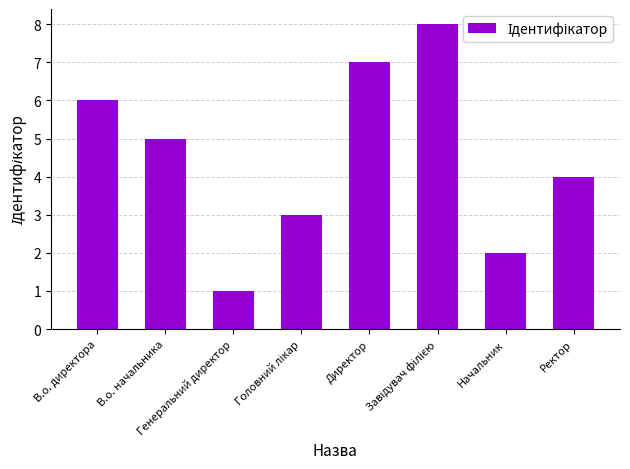

How many data points does each series have?

8